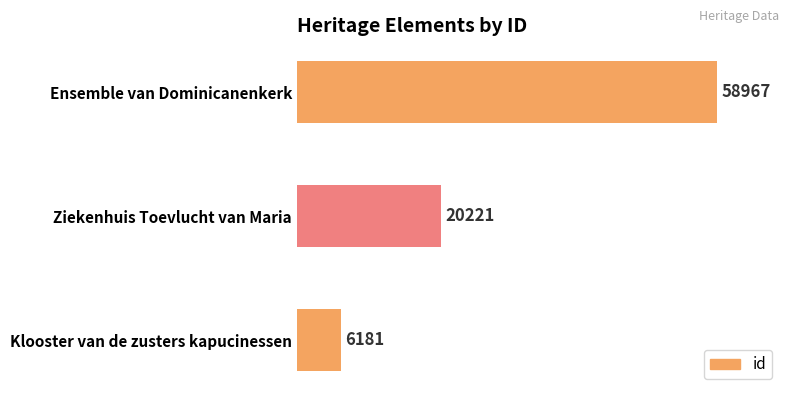

Count the values in the range 6181 to 58967.

3